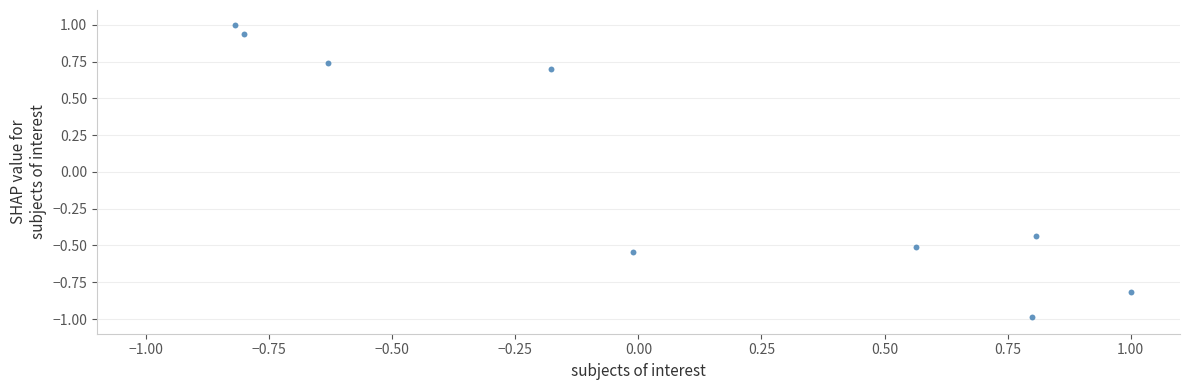

What is the range of X values (max minus min)?

1.8